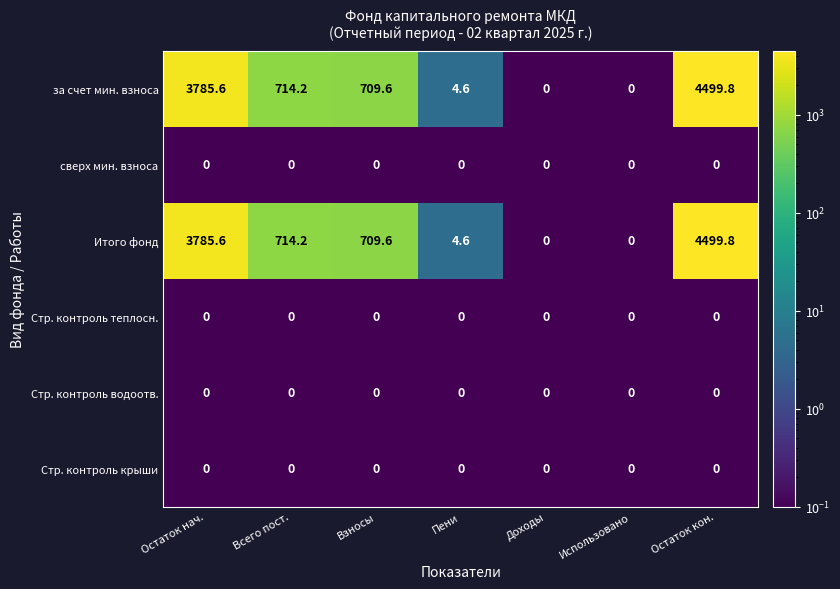

At which category is the sum across all series the highest?

Остаток кон.